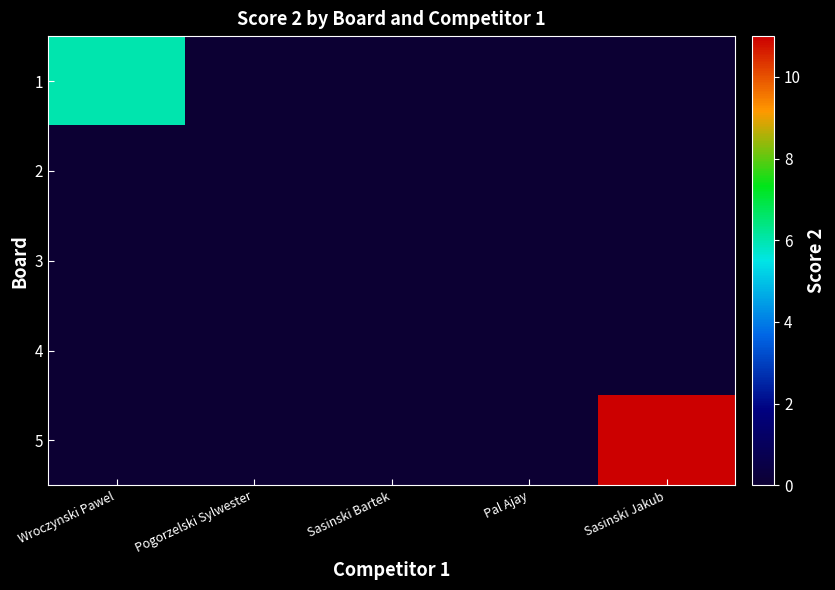

What is the total value across all series at Sasinski Jakub?

11